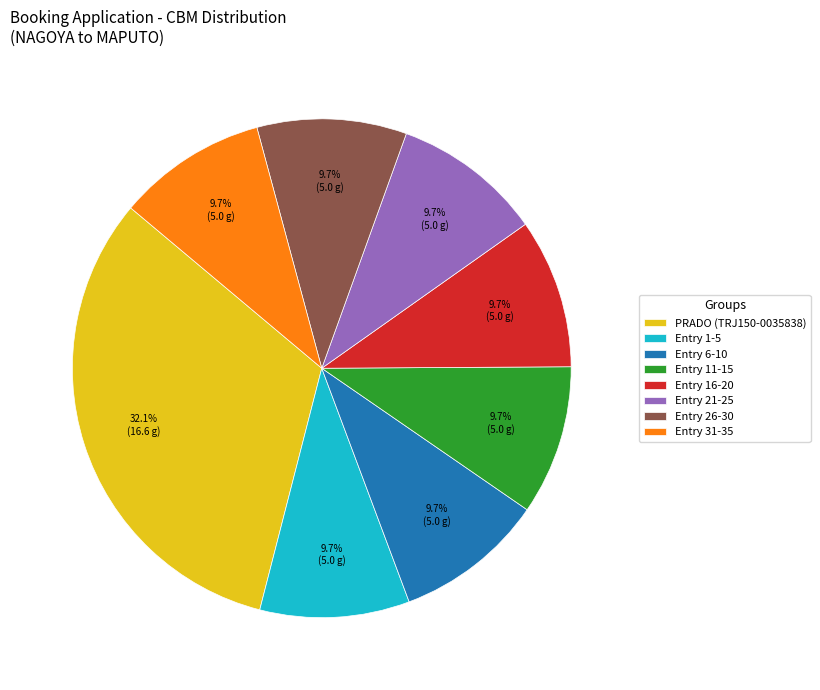

Count the number of slices in the pie.

8